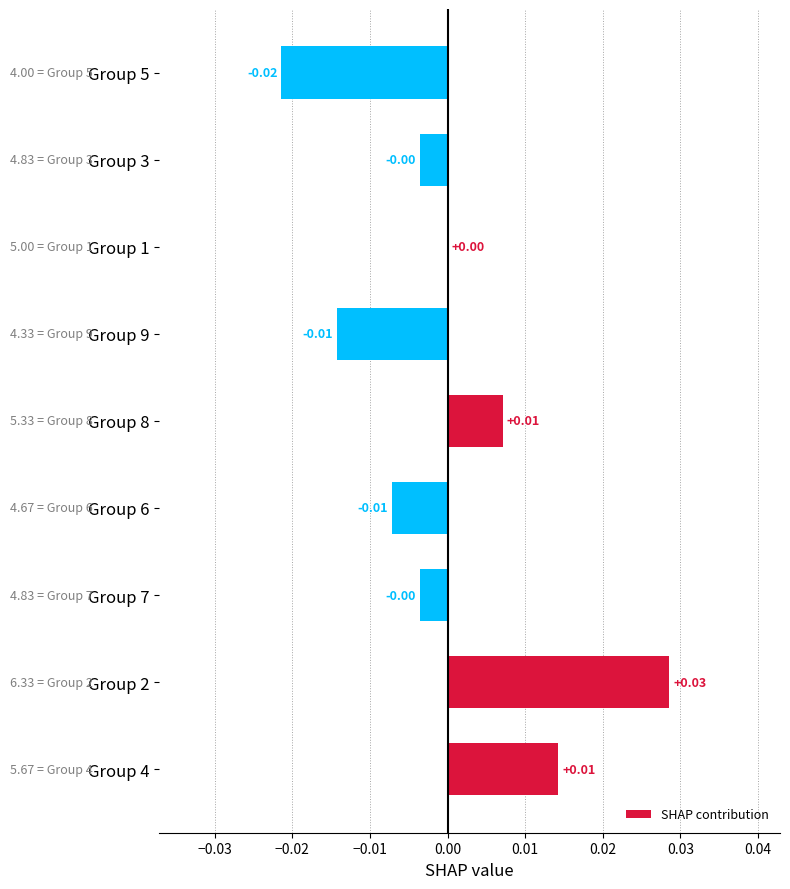

Between Group 1 and Group 9, which is larger?

Group 1